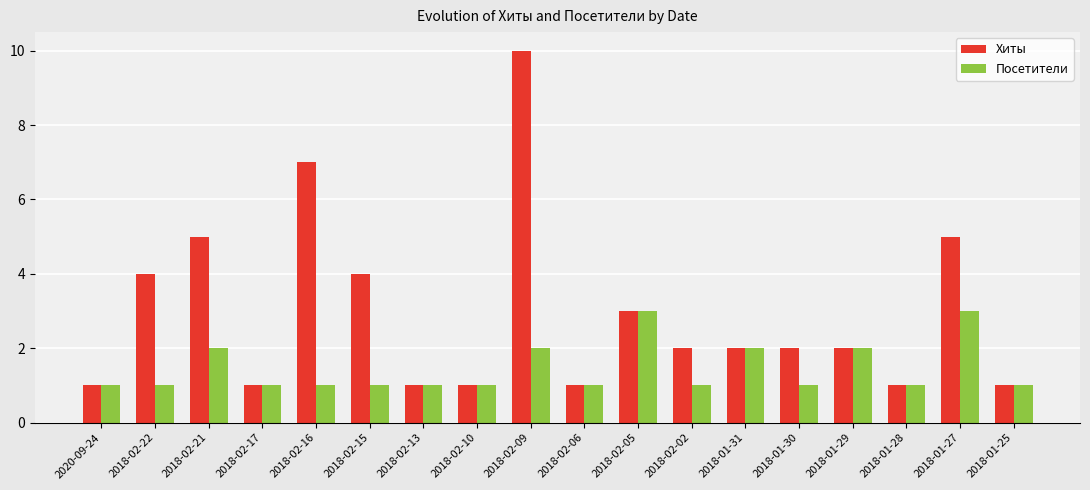

What are all the series names shown in the legend?

Хиты, Посетители